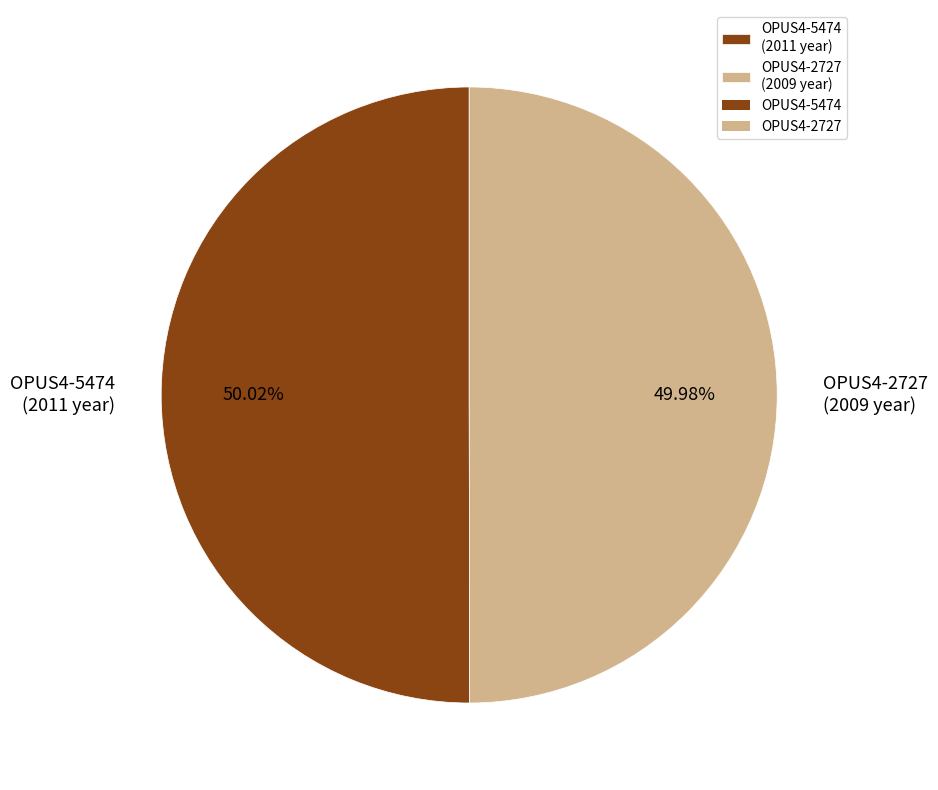

To the nearest percent, what percentage of the pie is OPUS4-5474?

50%